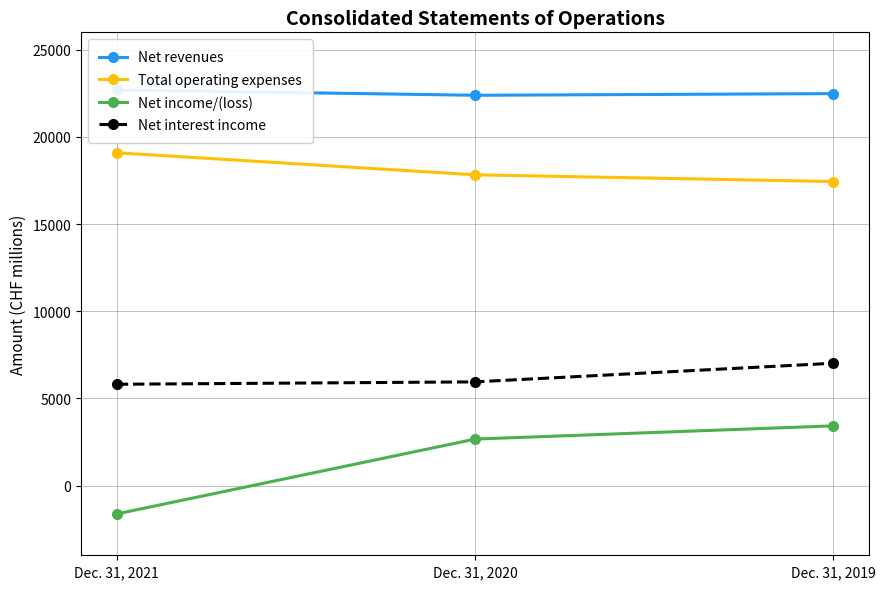

Is the value of Net income/(loss) at Dec. 31, 2019 greater than the value of Net revenues at Dec. 31, 2020?

No